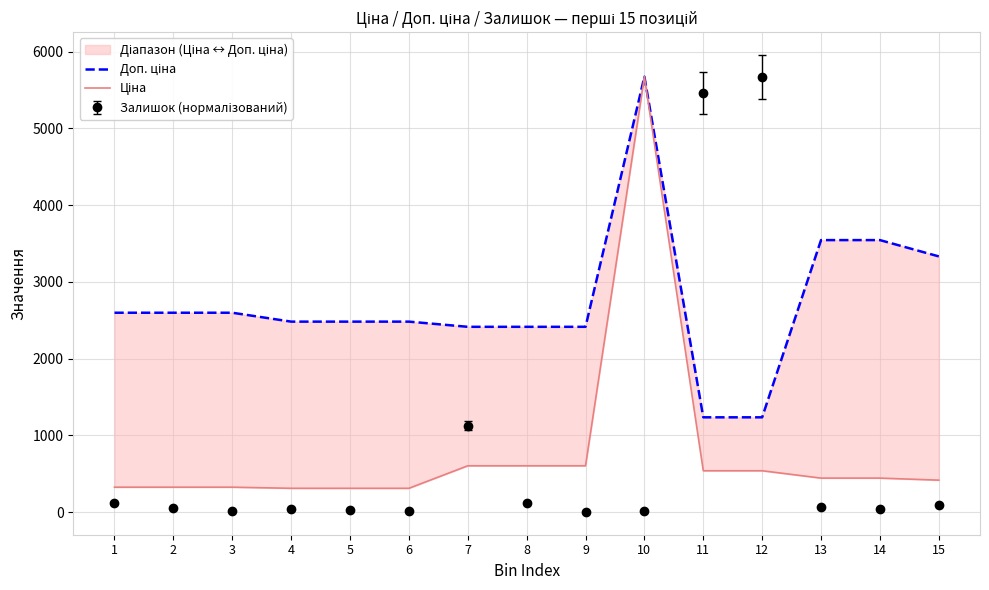

Reading left to right, what are all the values shown in this chart?

Доп. ціна: 1=2598.3	2=2598.3	3=2598.3	4=2482.4	5=2482.4	6=2482.4	7=2414.8	8=2414.8	9=2414.8	10=5673.8	11=1235.4	12=1235.4	13=3545.0	14=3545.0	15=3332.5
Ціна: 1=324.8	2=324.8	3=324.8	4=310.3	5=310.3	6=310.3	7=603.7	8=603.7	9=603.7	10=5673.8	11=539.0	12=539.0	13=443.1	14=443.1	15=416.6